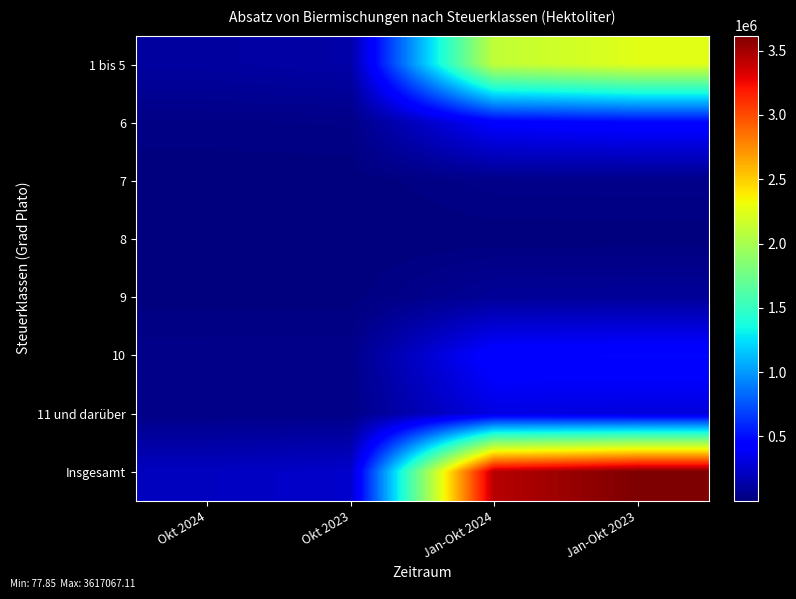

List the series in order of their peak value, highest first.

Insgesamt, 1 bis 5, 10, 6, 11 und darüber, 9, 7, 8